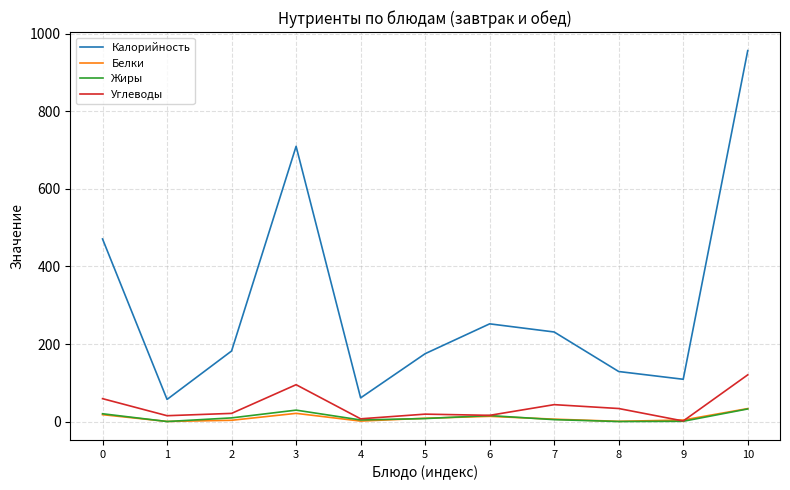

True or false: Белки and Калорийность cross at least once.

False